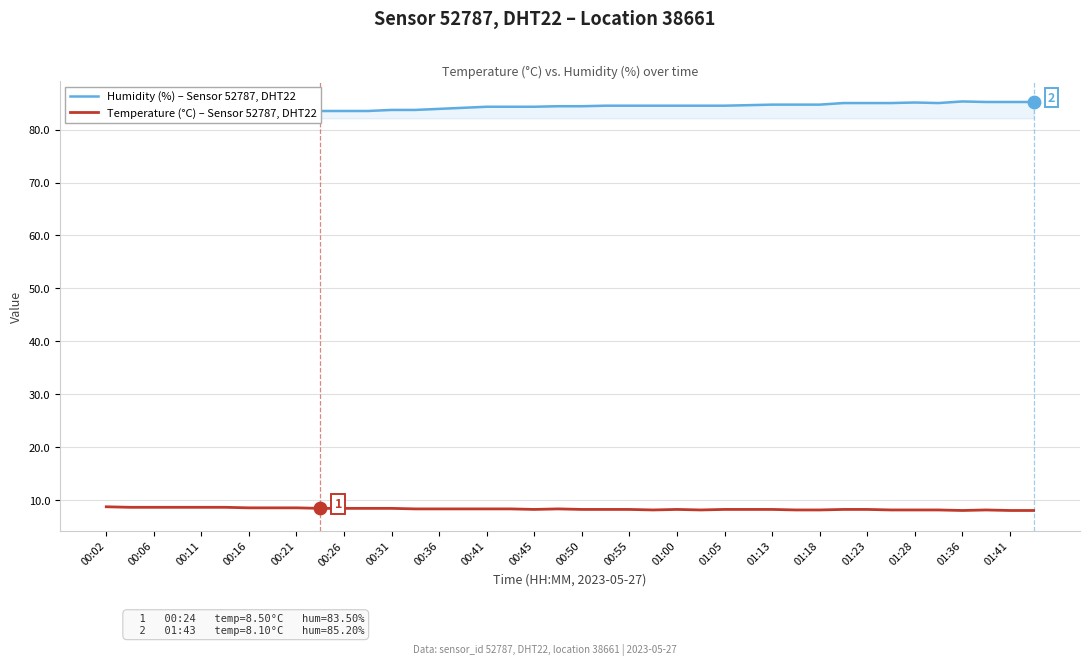

Which series contains the lowest Y value?

Temperature (°C) – Sensor 52787, DHT22